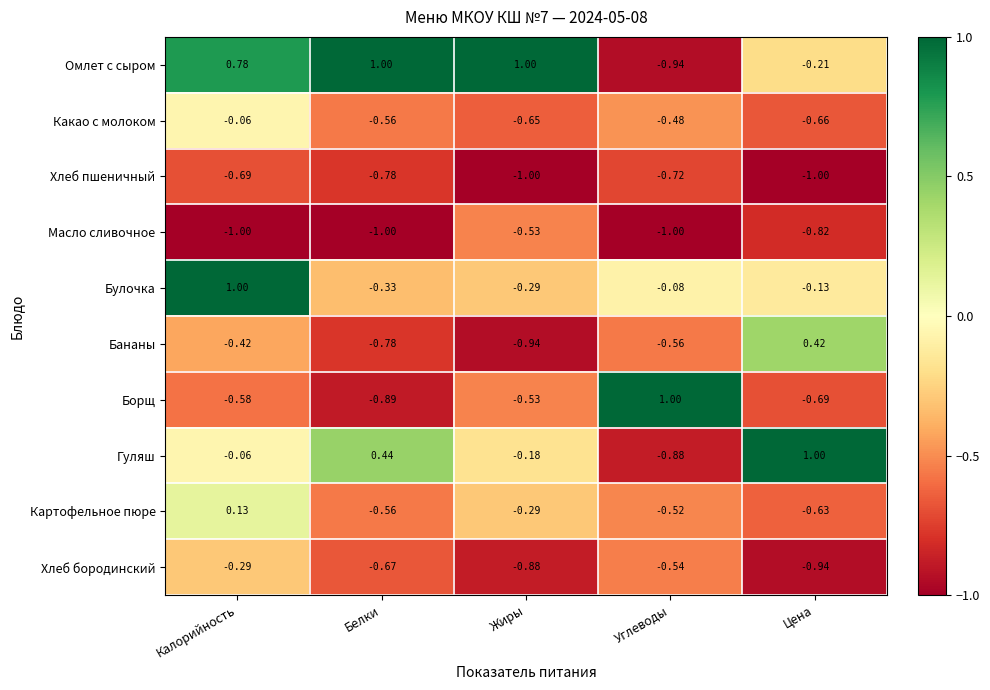

Which series has the largest total across all categories?

Омлет с сыром